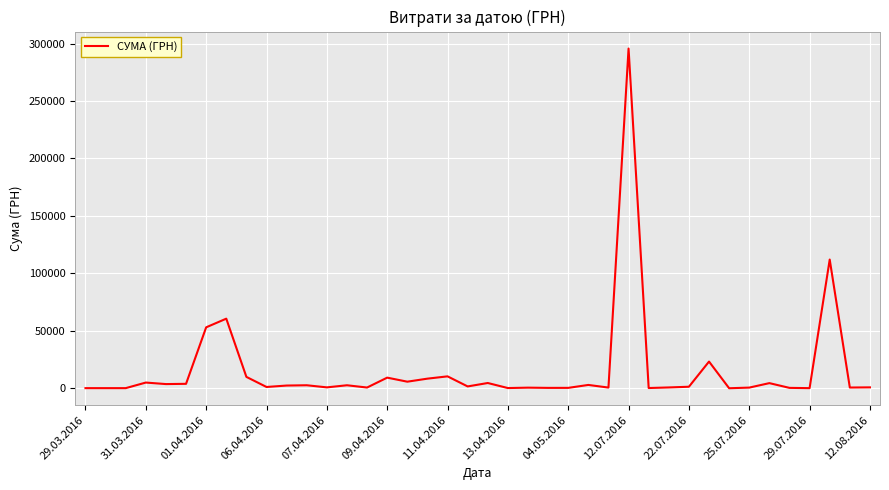

What is the maximum value shown in the chart?

295638.6